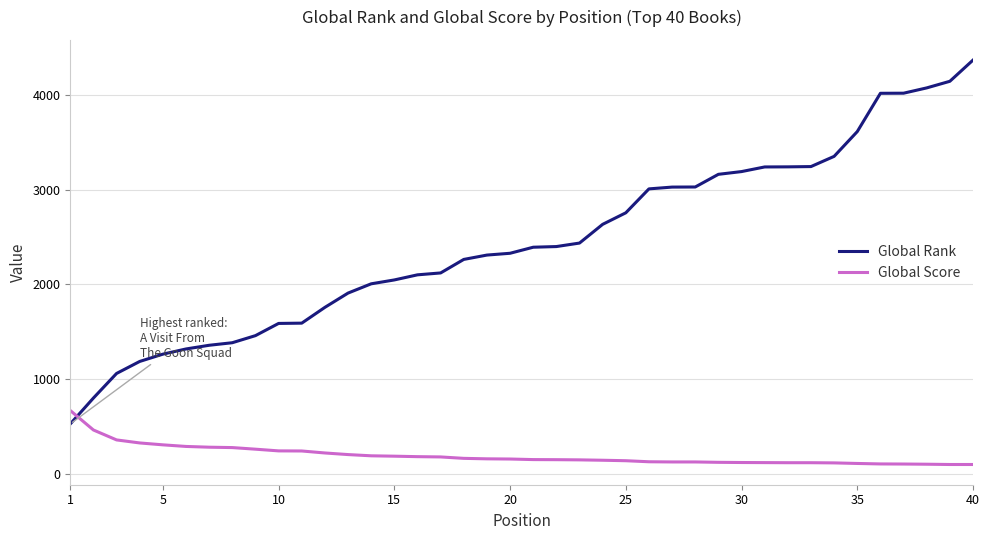

Does the chart display data point markers on the line(s)?

Yes